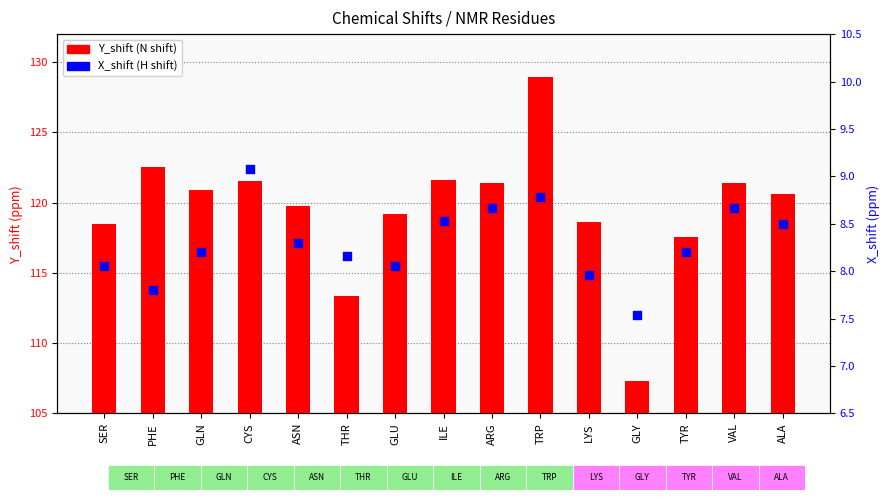

At which category is the sum across all series the highest?

TRP